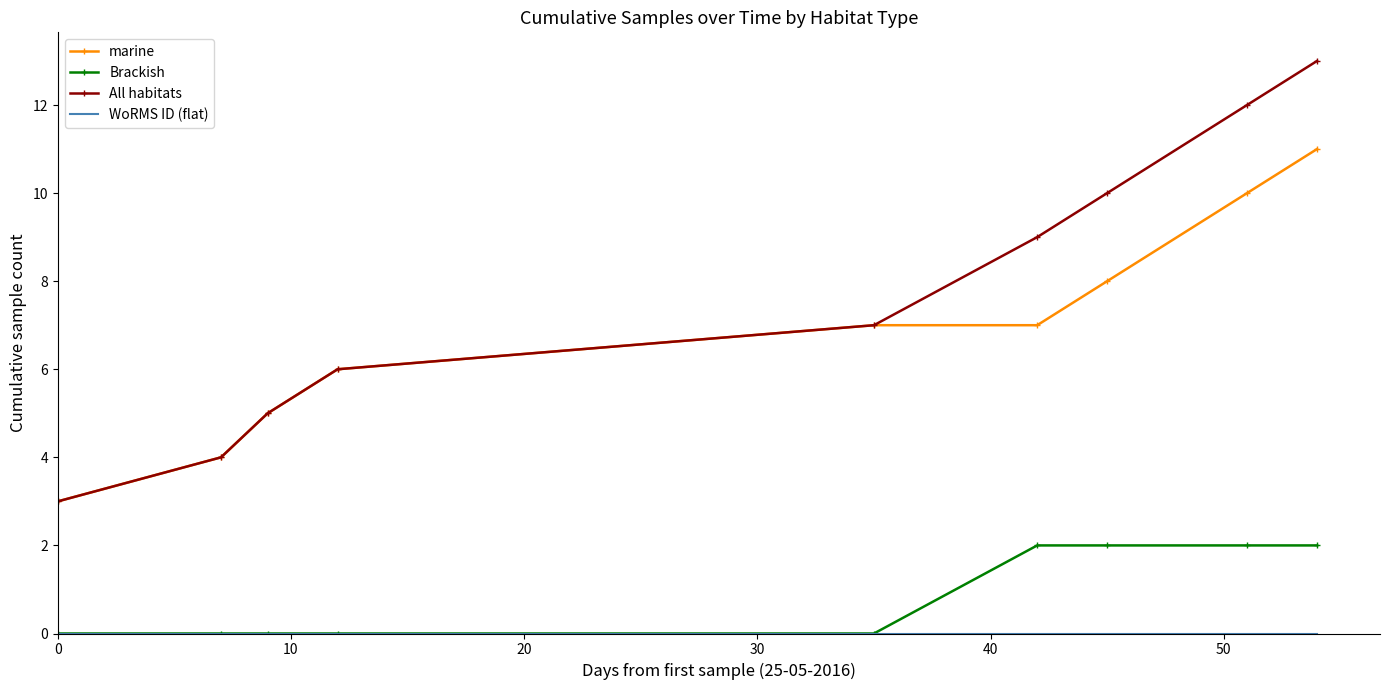

What is the maximum value for All habitats?

13